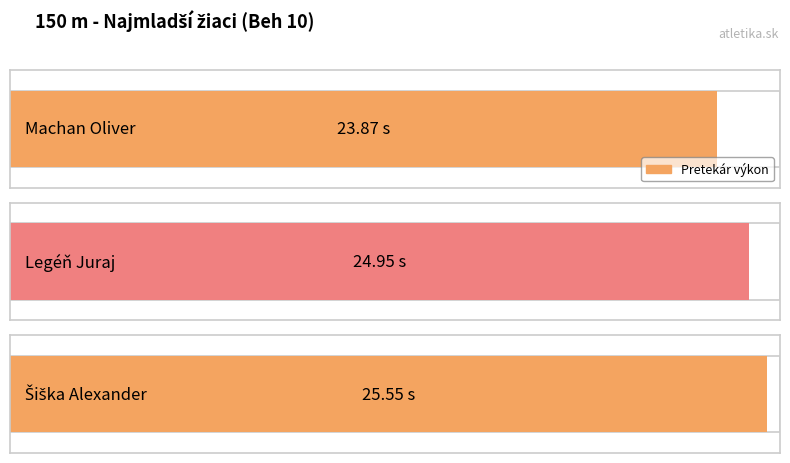

Reading left to right, what are all the values shown in this chart?

23.9	24.9	25.6